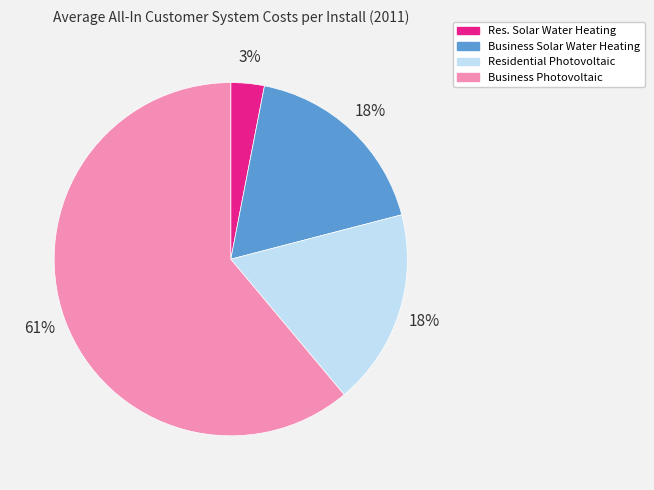

To the nearest percent, what percentage of the pie is Business Solar Water Heating?

18%